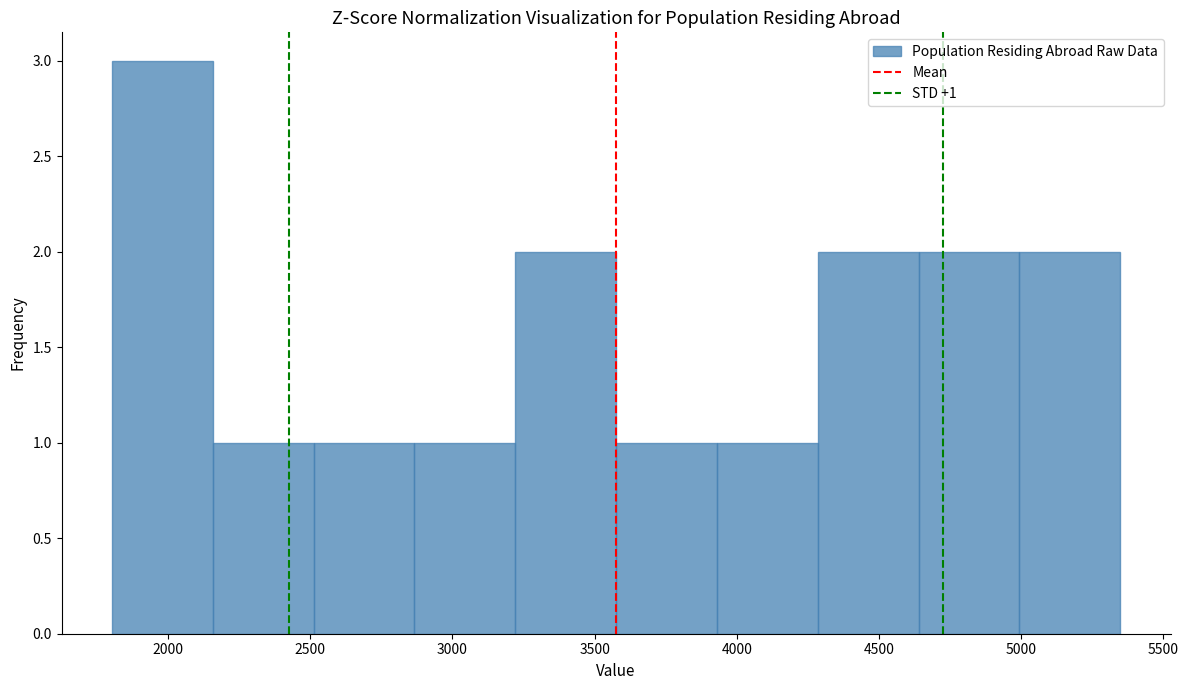

Which range on the x-axis has the tallest bar?

1800 to 2150